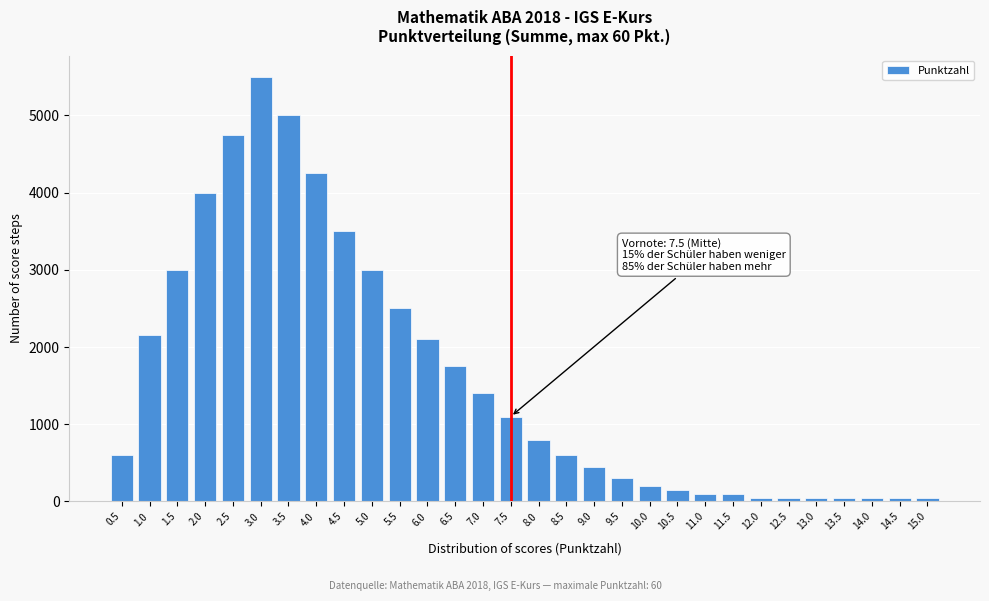

Reading left to right, extract all data points from this chart.

0.5=600	1.0=2150	1.5=3000	2.0=4000	2.5=4750	3.0=5500	3.5=5000	4.0=4250	4.5=3500	5.0=3000	5.5=2500	6.0=2100	6.5=1750	7.0=1400	7.5=1100	8.0=800	8.5=600	9.0=450	9.5=300	10.0=200	10.5=150	11.0=100	11.5=100	12.0=50	12.5=50	13.0=50	13.5=50	14.0=50	14.5=50	15.0=50